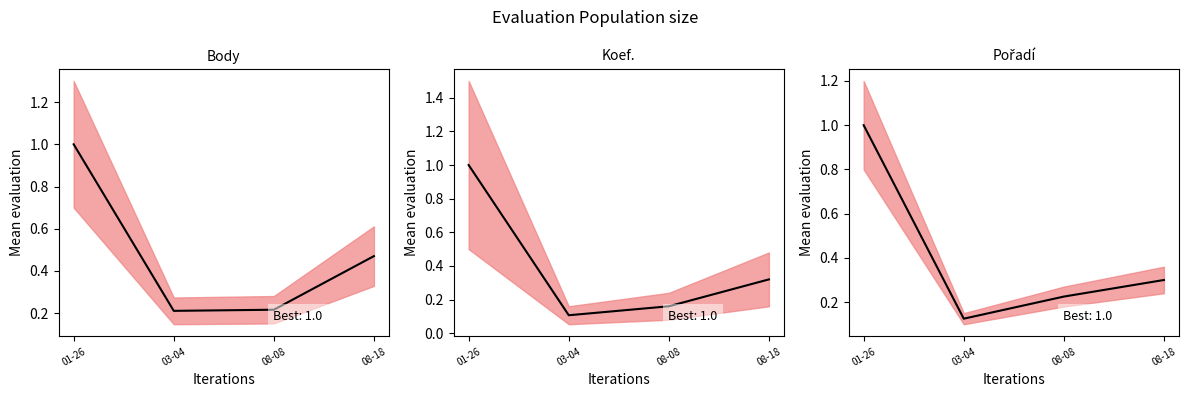

How many interior local valleys does the Koef. series have?

1